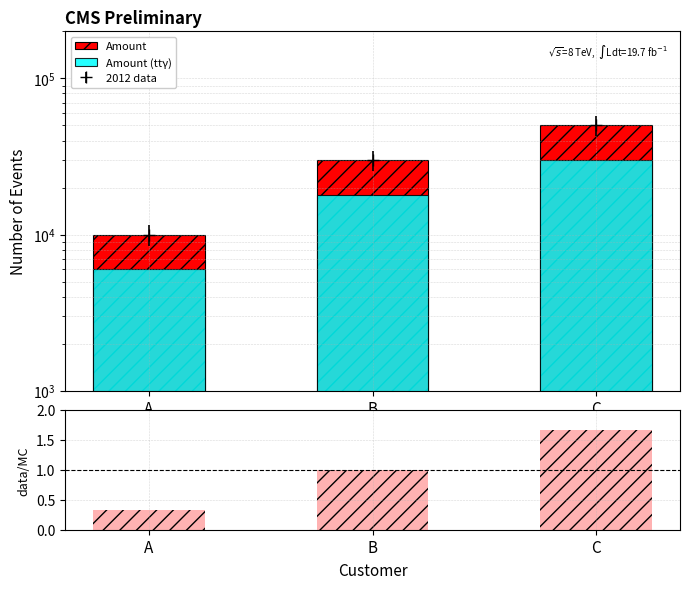

What is the total value across all series at B?

48001.0